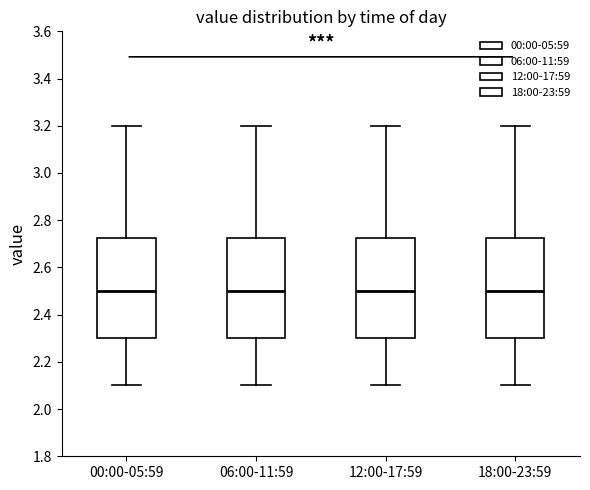

Reading left to right, read every box against the y-axis: the position of its median line, the range the box covers, and the ends of its whiskers. The values are not printed on the chart, so give them approximately, as read against the axis.

00:00-05:59: median 2.50, box 2.30 to 2.72, whiskers 2.10 to 3.20
06:00-11:59: median 2.50, box 2.30 to 2.72, whiskers 2.10 to 3.20
12:00-17:59: median 2.50, box 2.30 to 2.72, whiskers 2.10 to 3.20
18:00-23:59: median 2.50, box 2.30 to 2.72, whiskers 2.10 to 3.20